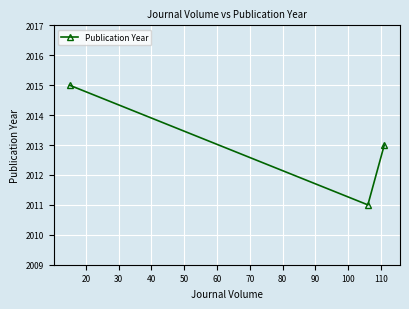

Reading right to left, extract all data points from this chart.

2013	2011	2015